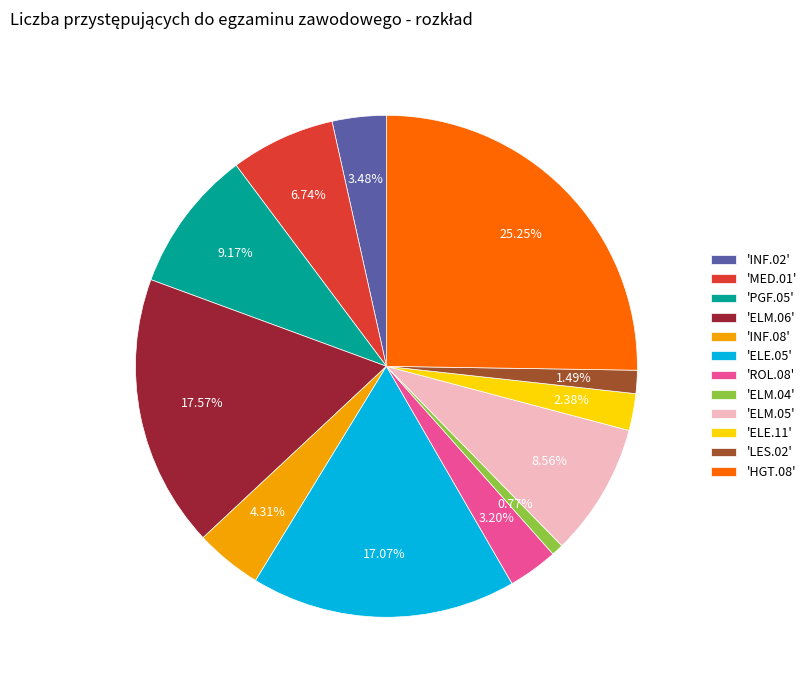

To the nearest percent, what is the difference between the largest and smallest slice percentages?

24%